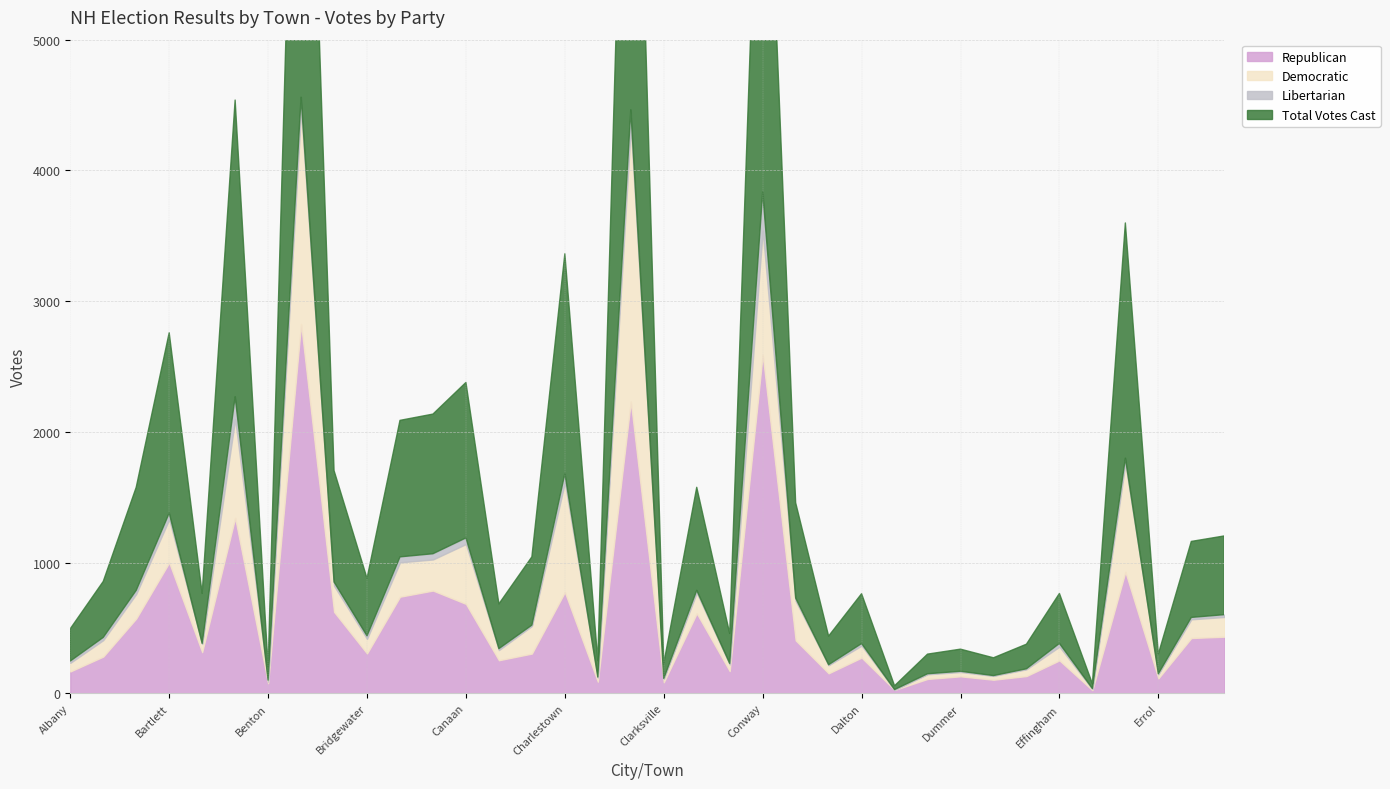

True or false: Democratic and Total Votes Cast cross at least once.

False